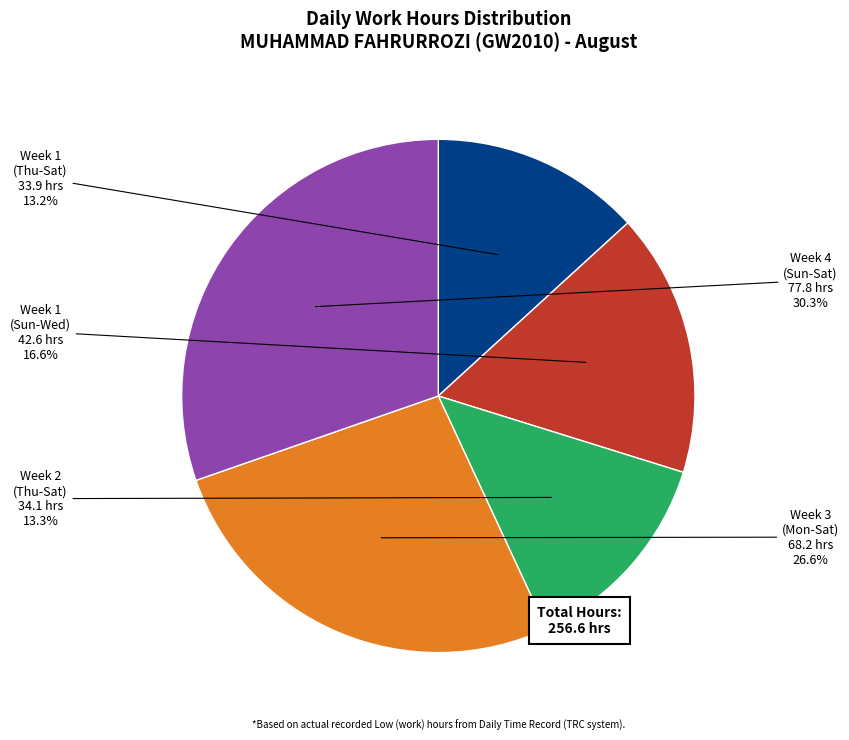

Is there a majority slice in this chart?

No